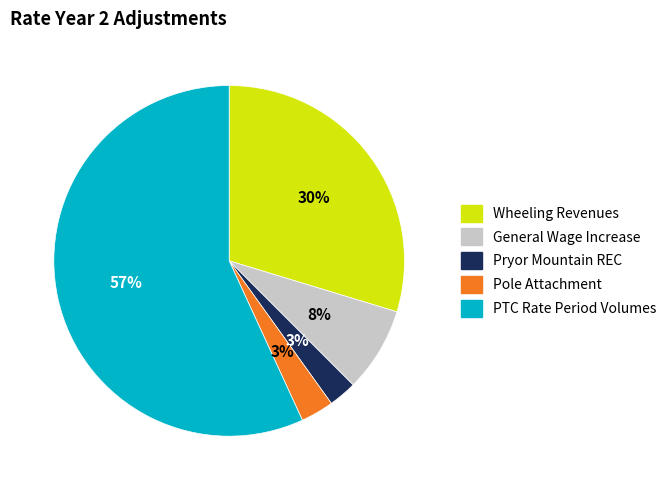

Which category has the biggest portion of the pie?

PTC Rate Period Volumes